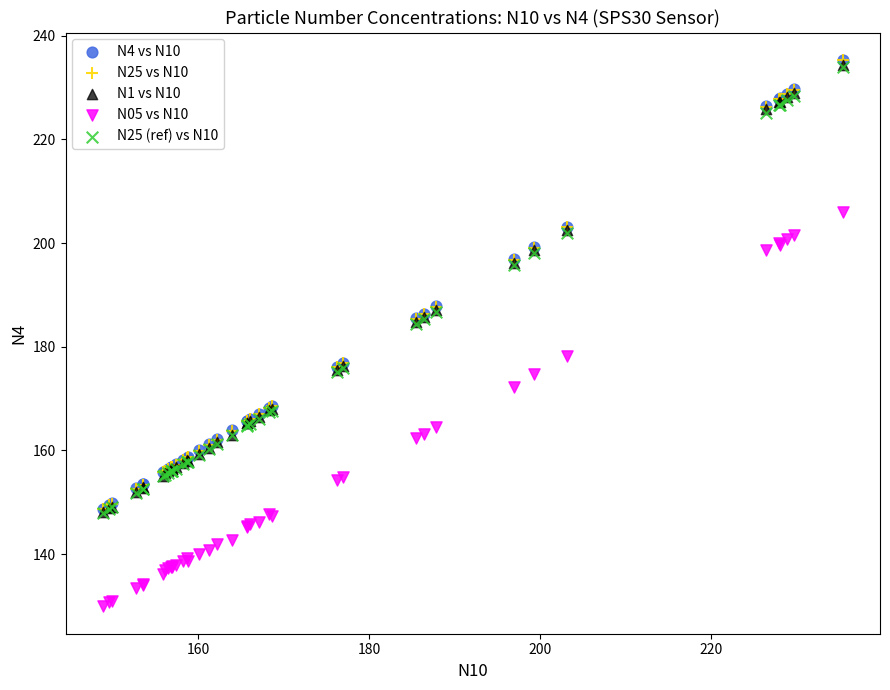

Which series has the widest spread of Y values?

N4 vs N10